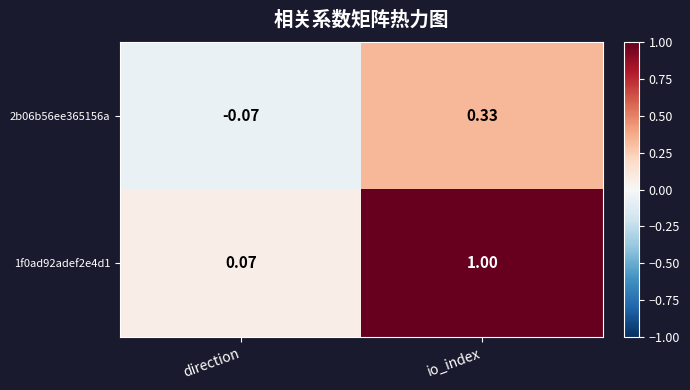

Rank the series at direction from lowest to highest value.

2b06b56ee365156a, 1f0ad92adef2e4d1